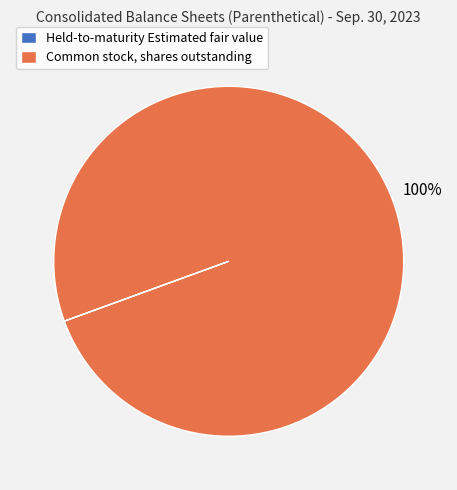

What percentage is the Common stock, shares outstanding slice, to the nearest percent?

100%